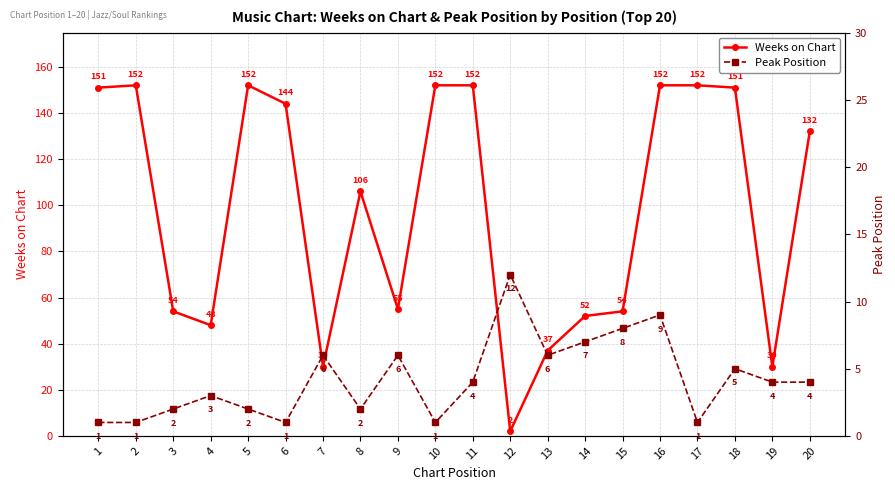

Read the Weeks on Chart value at 17, to the nearest 10.

150